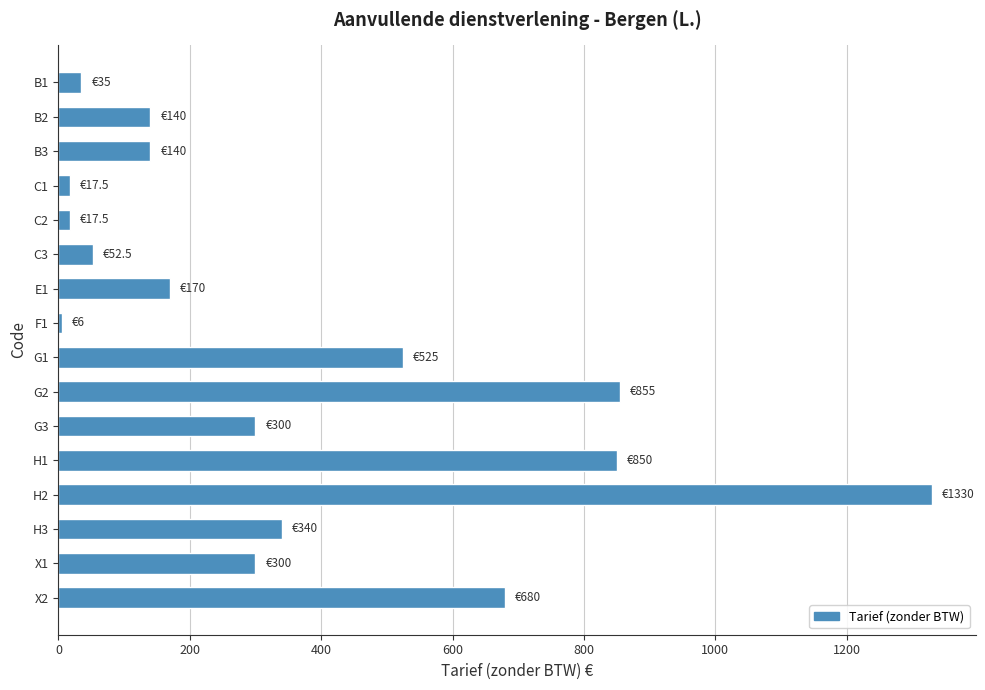

What is the label of the 1st bar from the top?

B1